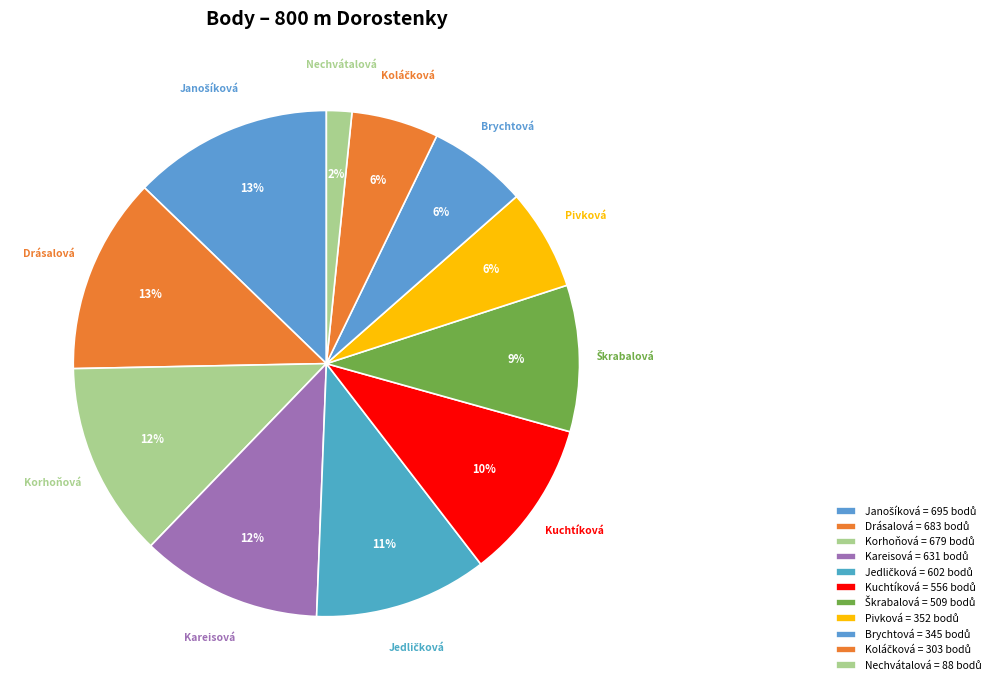

To the nearest percent, what portion does Pivková represent?

6%